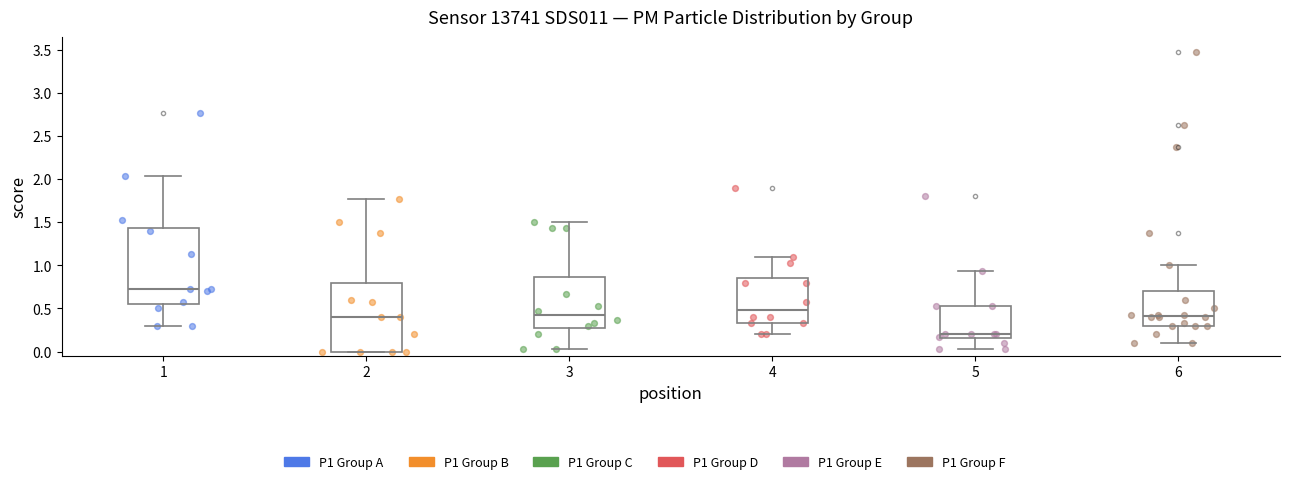

Reading left to right, transcribe this box plot: for each box, give where its median line is, the range the box spans, and where its two whiskers end, as read against the y-axis. The values are not printed on the chart, so give them approximately, as read against the axis.

1: median 0.75, box 0.55 to 1.45, whiskers 0.30 to 2.05
2: median 0.40, box 0.00 to 0.80, whiskers 0.00 to 1.75
3: median 0.40, box 0.30 to 0.85, whiskers 0.05 to 1.50
4: median 0.50, box 0.35 to 0.85, whiskers 0.20 to 1.10
5: median 0.20, box 0.15 to 0.55, whiskers 0.05 to 0.95
6: median 0.40, box 0.30 to 0.70, whiskers 0.10 to 1.00